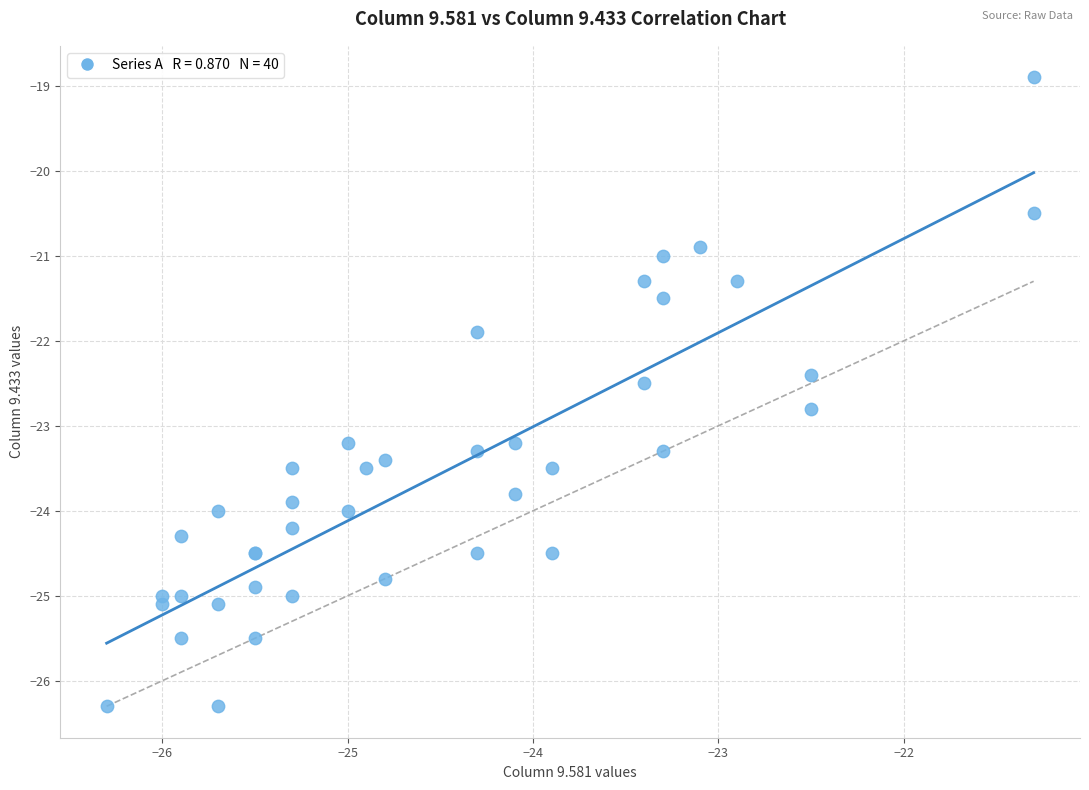

What Y value in the scatter plot is closest to -22?

-21.9